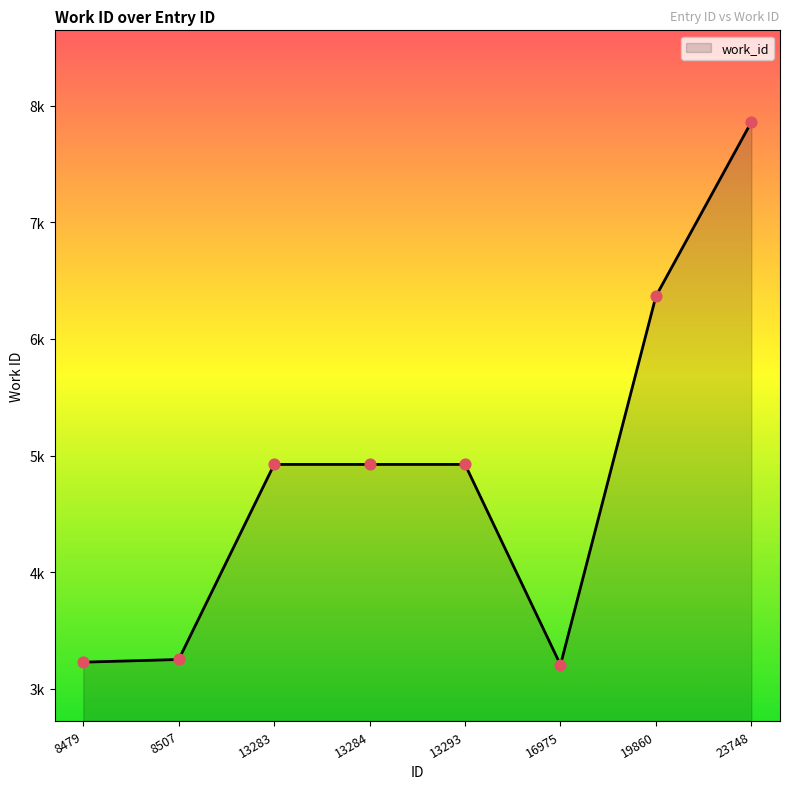

Which has a higher value, 19860 or 13283?

19860